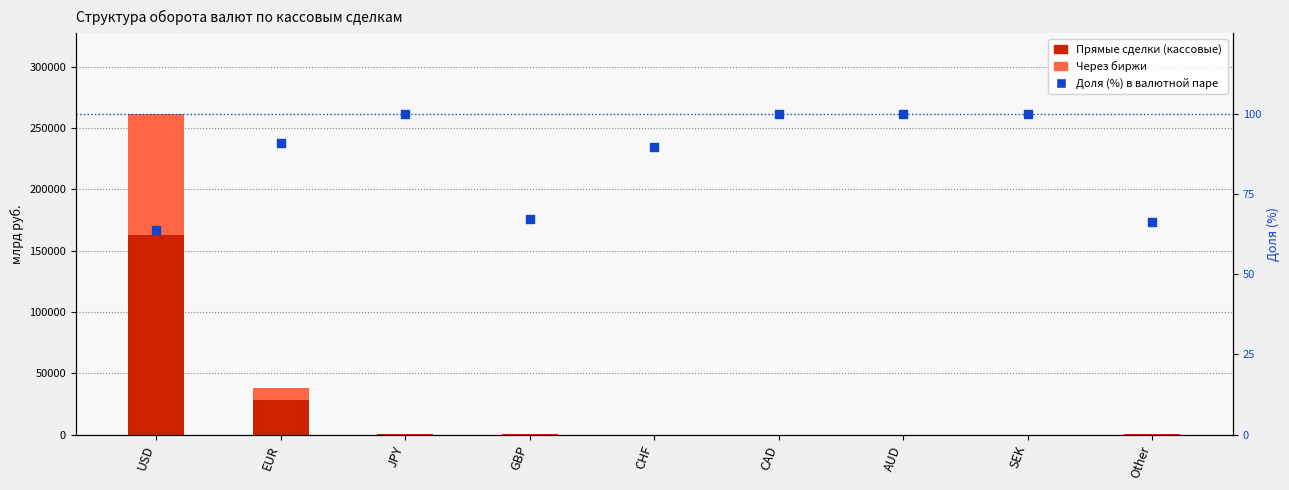

Which series has the largest total across all categories?

Прямые сделки (кассовые)